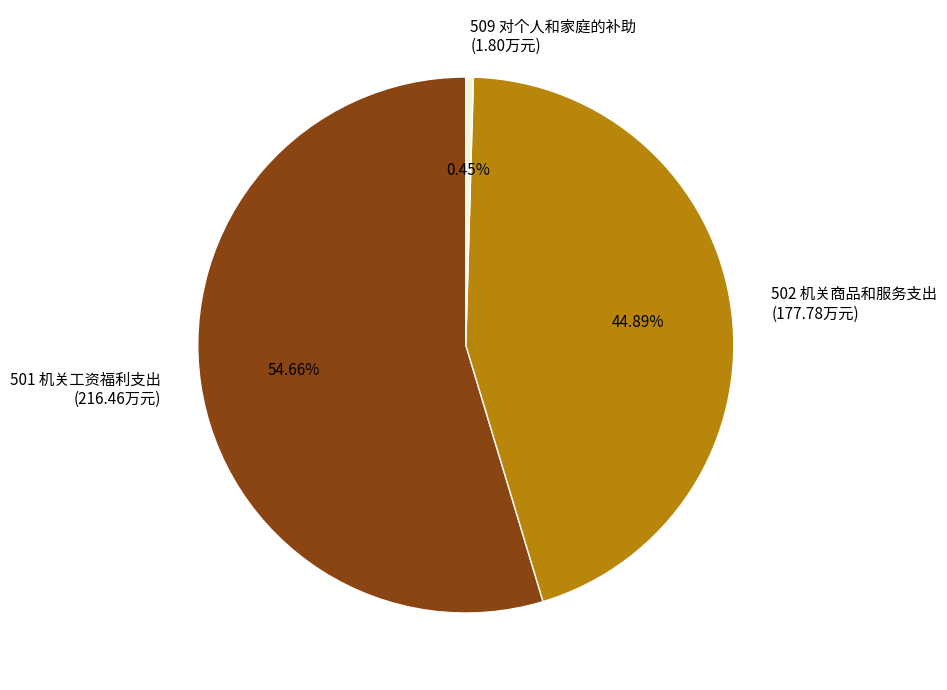

How many slices are in this pie chart?

3